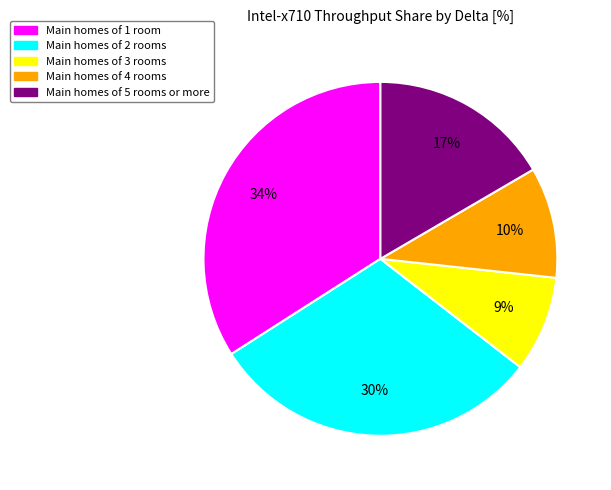

Is there any slice that represents more than half of the pie?

No